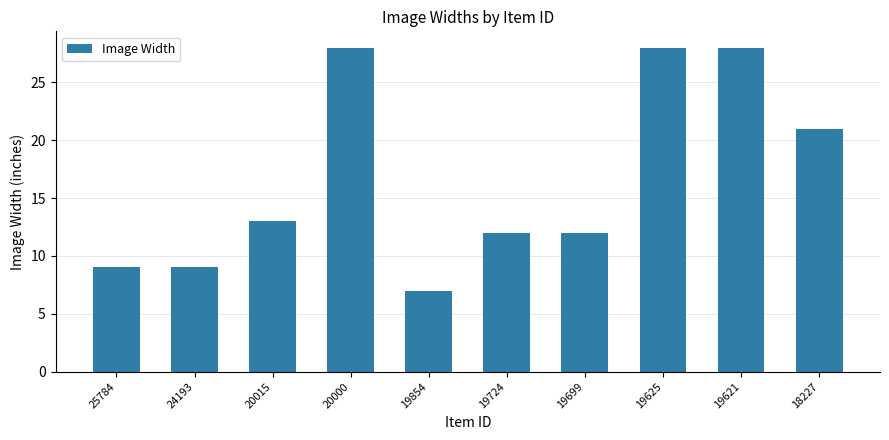

Are the bars horizontal?

No